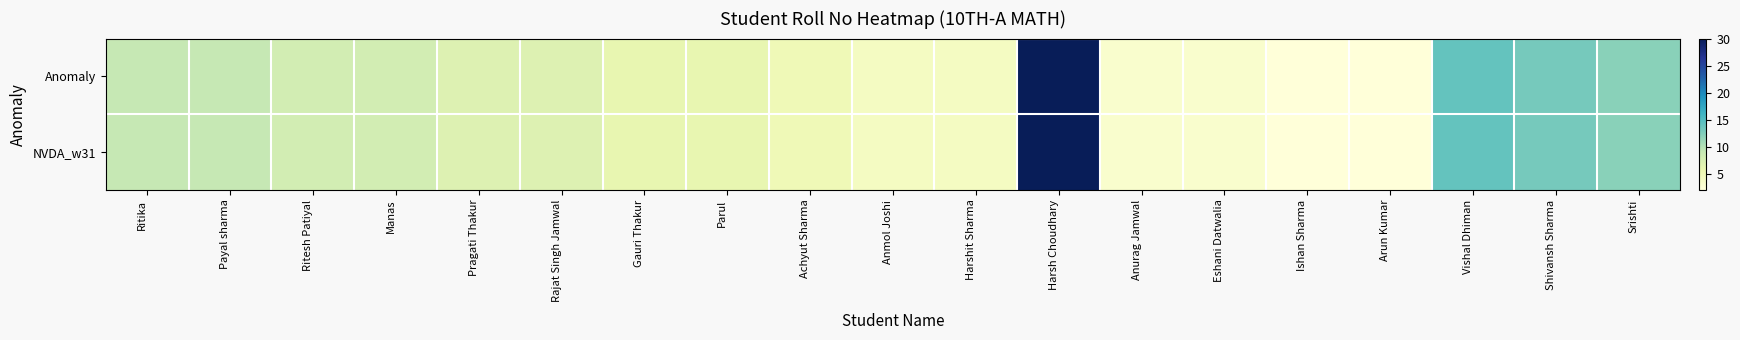

Rank the series by their maximum value, from lowest to highest.

Anomaly, NVDA_w31